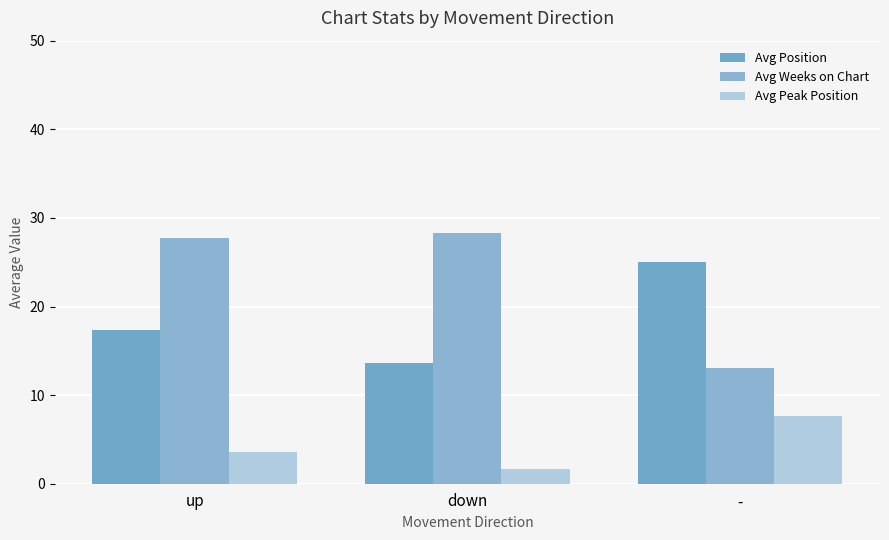

Which has a higher value, up or -?

-